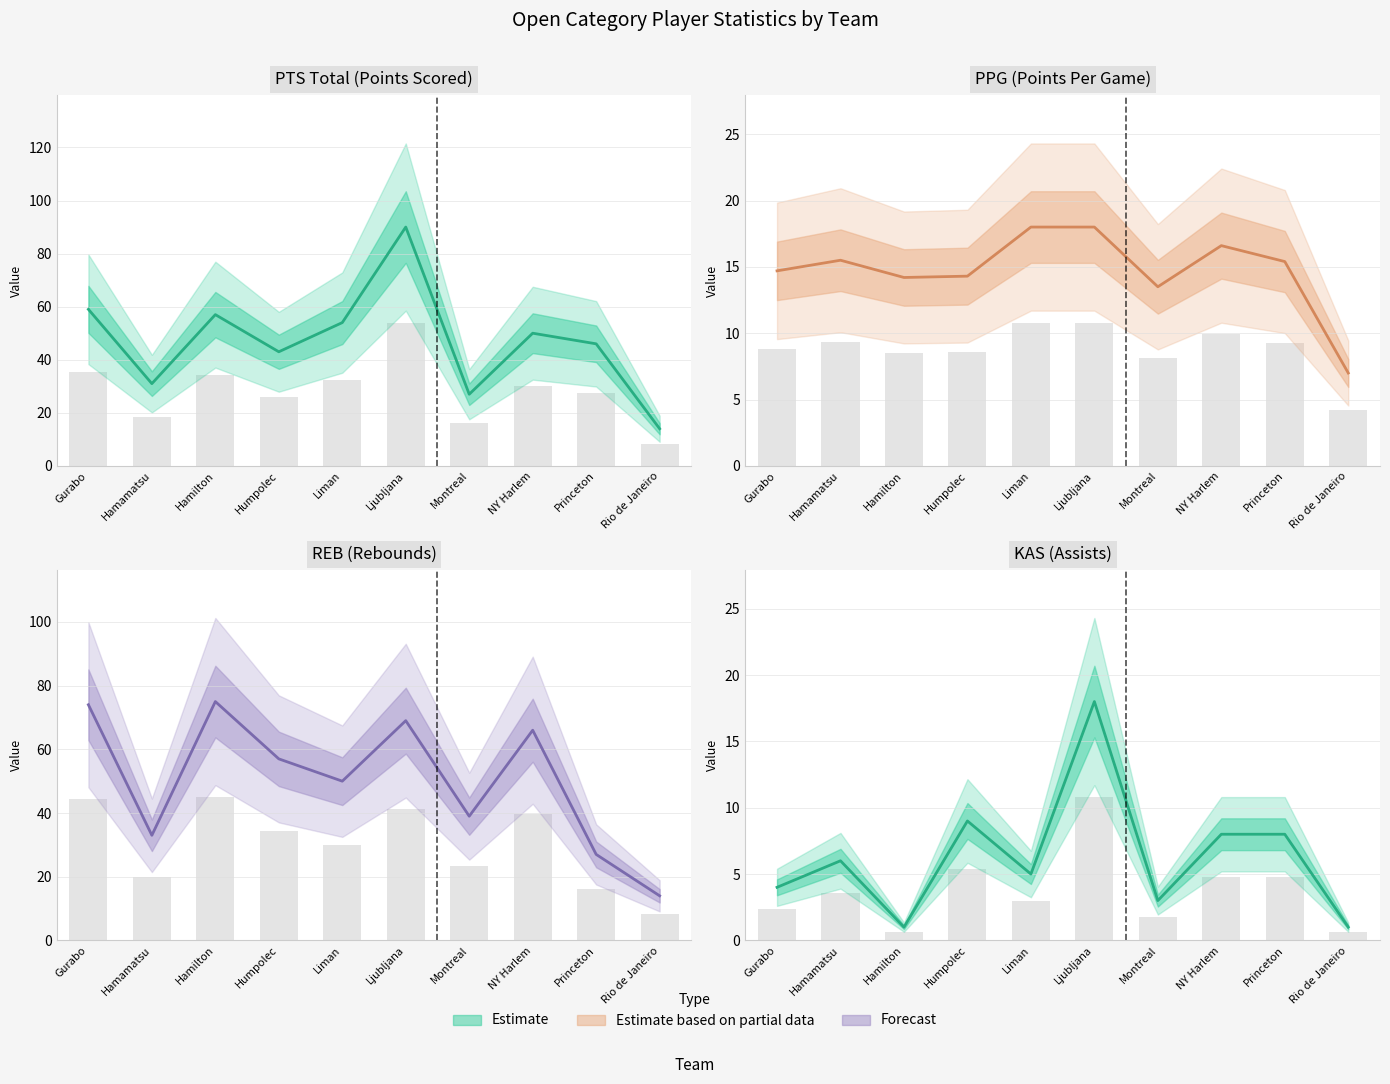

The value of KAS (Assists) at Humpolec is 9.0. True or false?

True